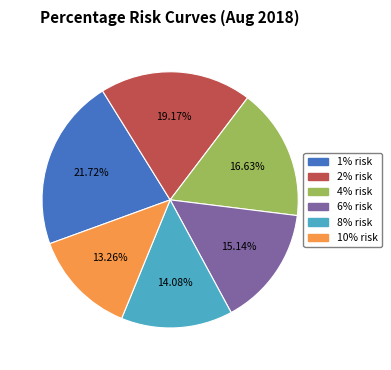

Rank the categories by value from lowest to highest.

10% risk, 8% risk, 6% risk, 4% risk, 2% risk, 1% risk